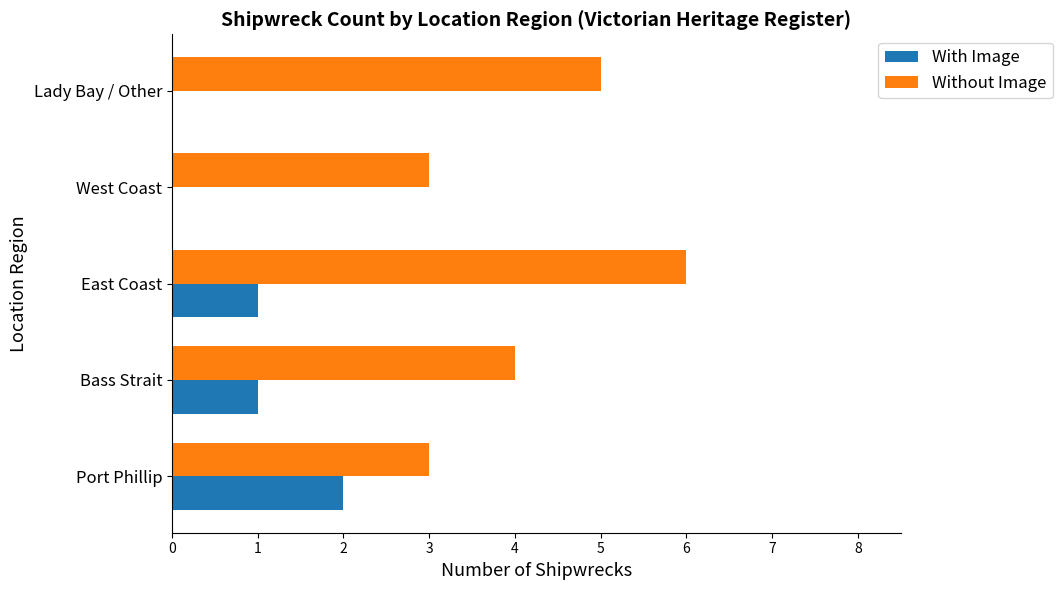

The With Image series shows 1 at Lady Bay / Other. True or false?

False